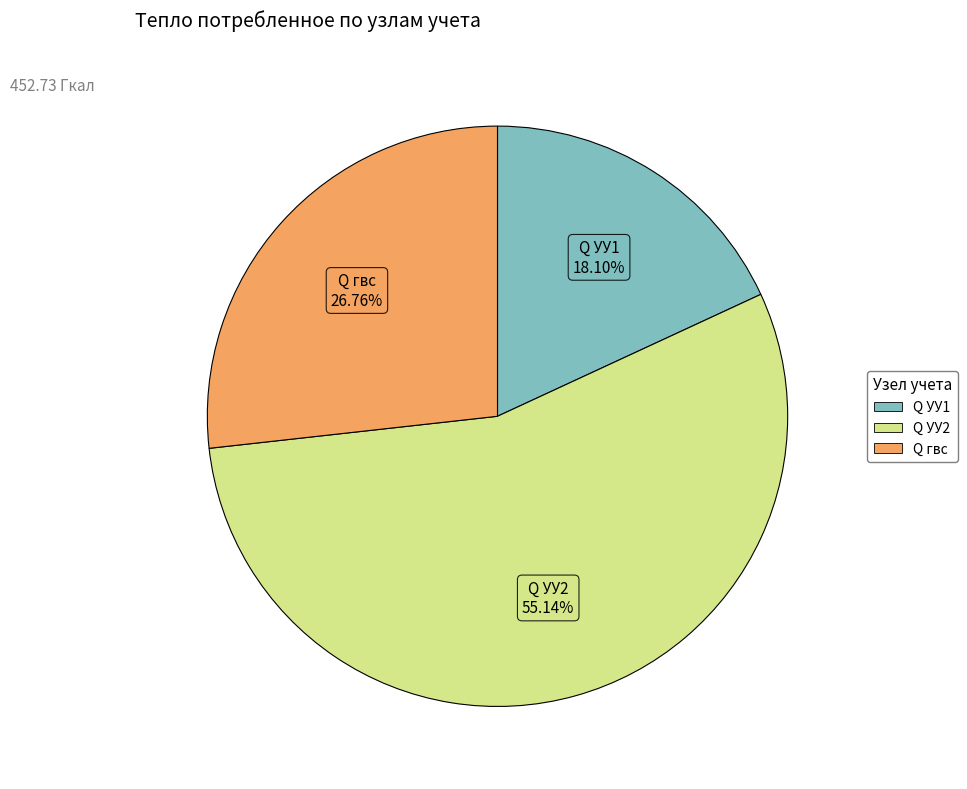

The Q УУ1 slice represents 9% of the pie. True or false?

False